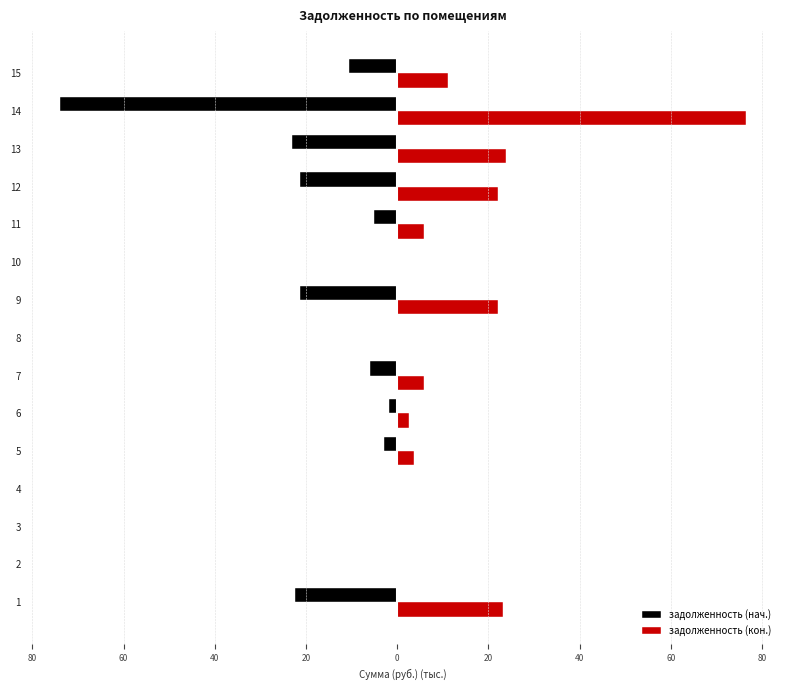

What are all the series names shown in the legend?

задолженность (нач.), задолженность (кон.)